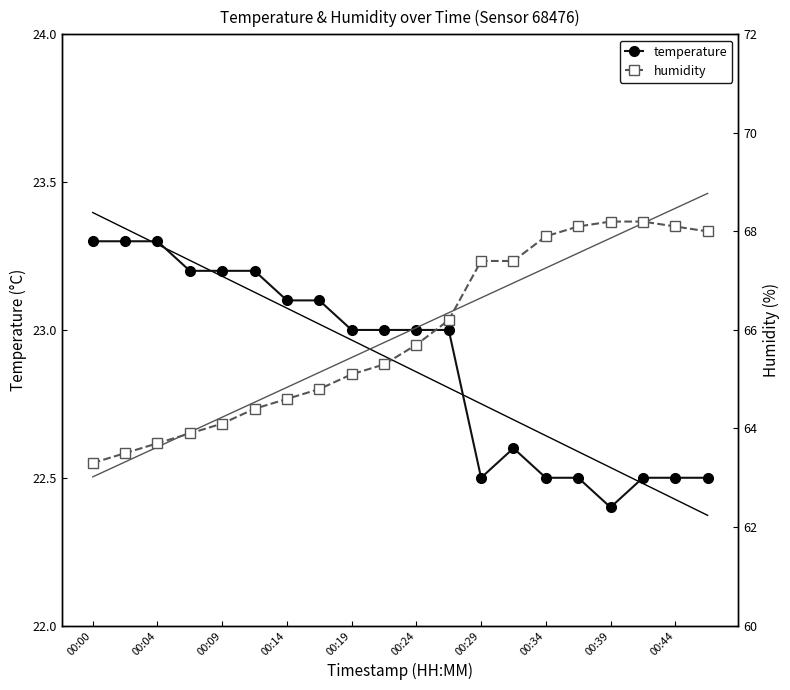

True or false: temperature has more than 0 interior local peaks.

True